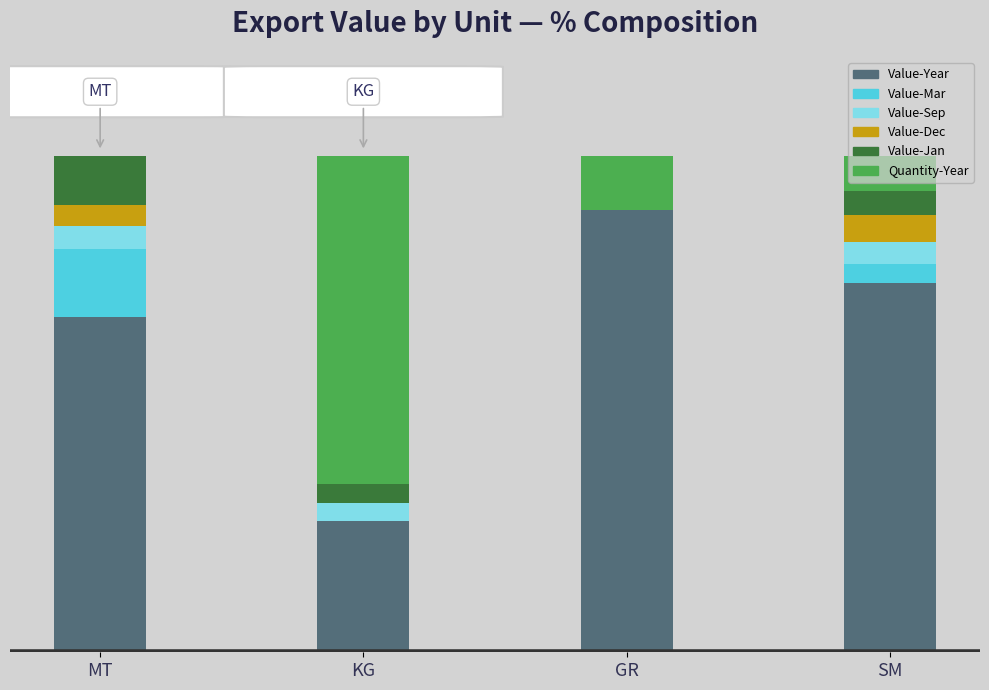

Are the bars grouped side by side (vs. stacked)?

No